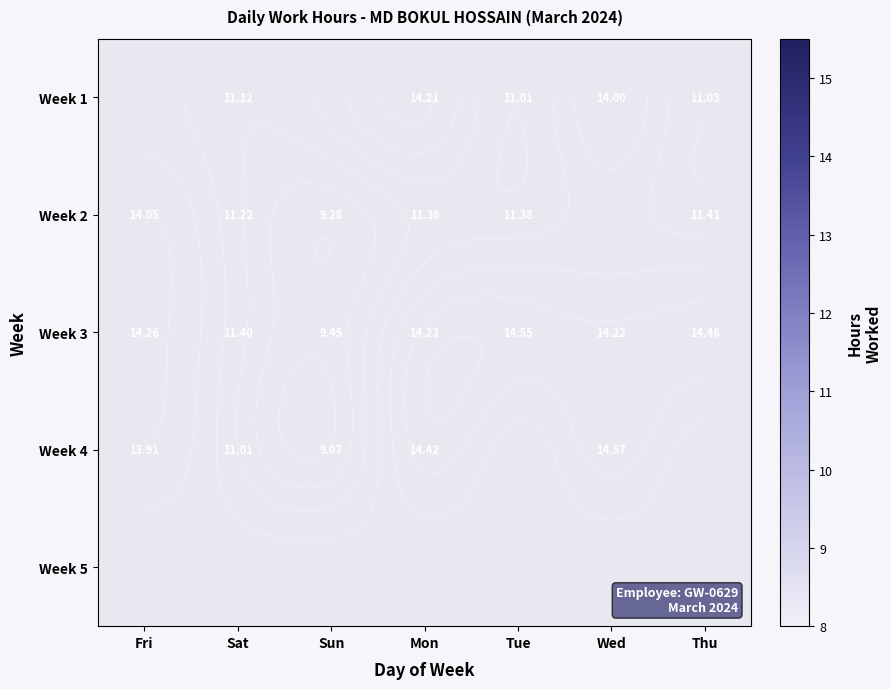

Between Mon and Wed, which series saw the biggest shift?

Week 1